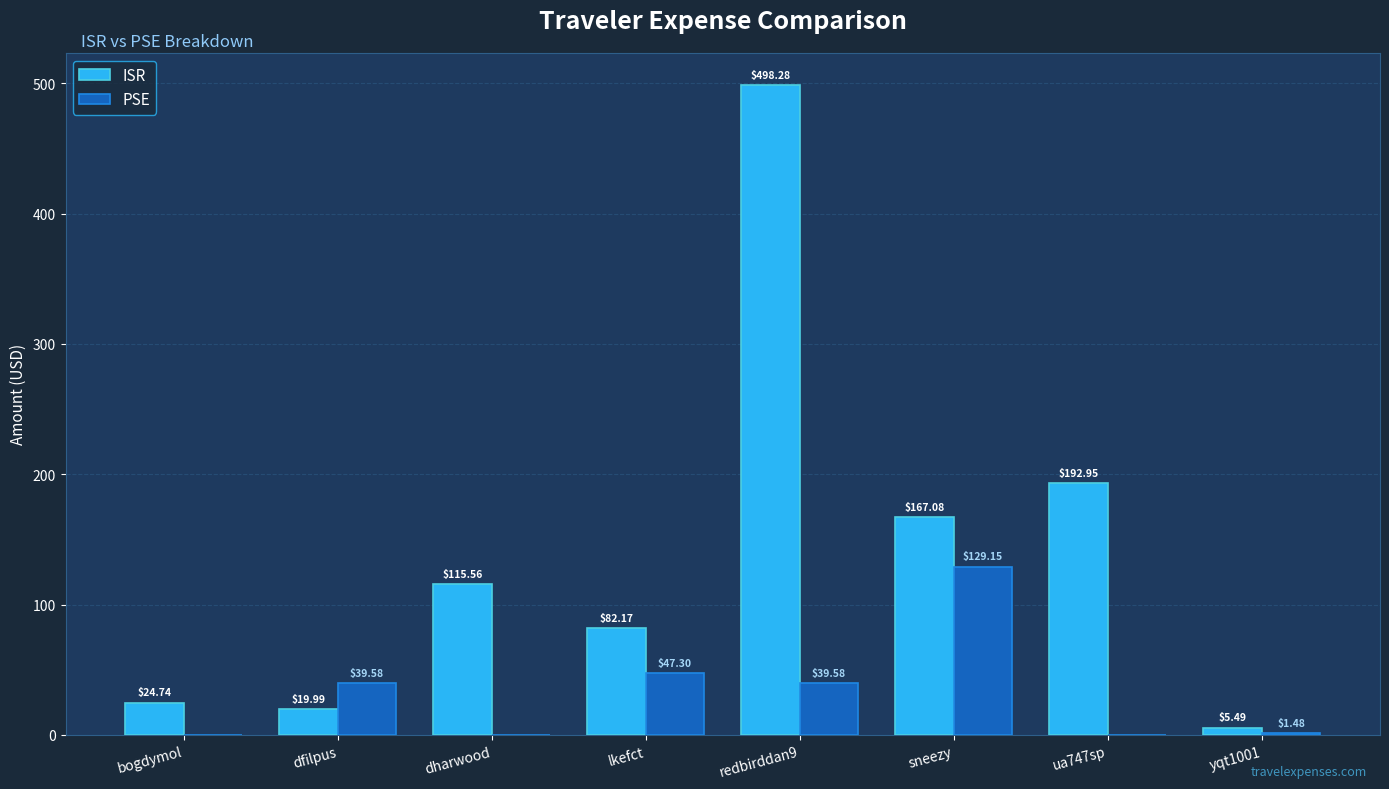

What is the difference between the ISR values at lkefct and ua747sp?

110.8